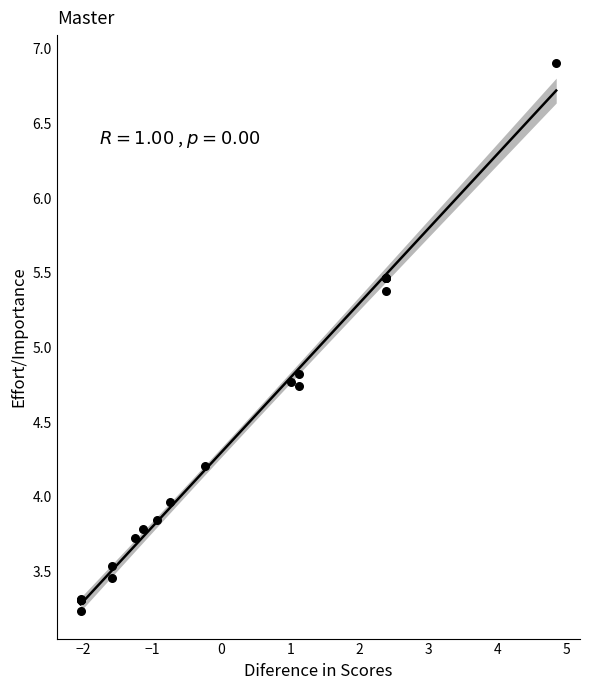

What Y value in the scatter plot is closest to 5?

4.8